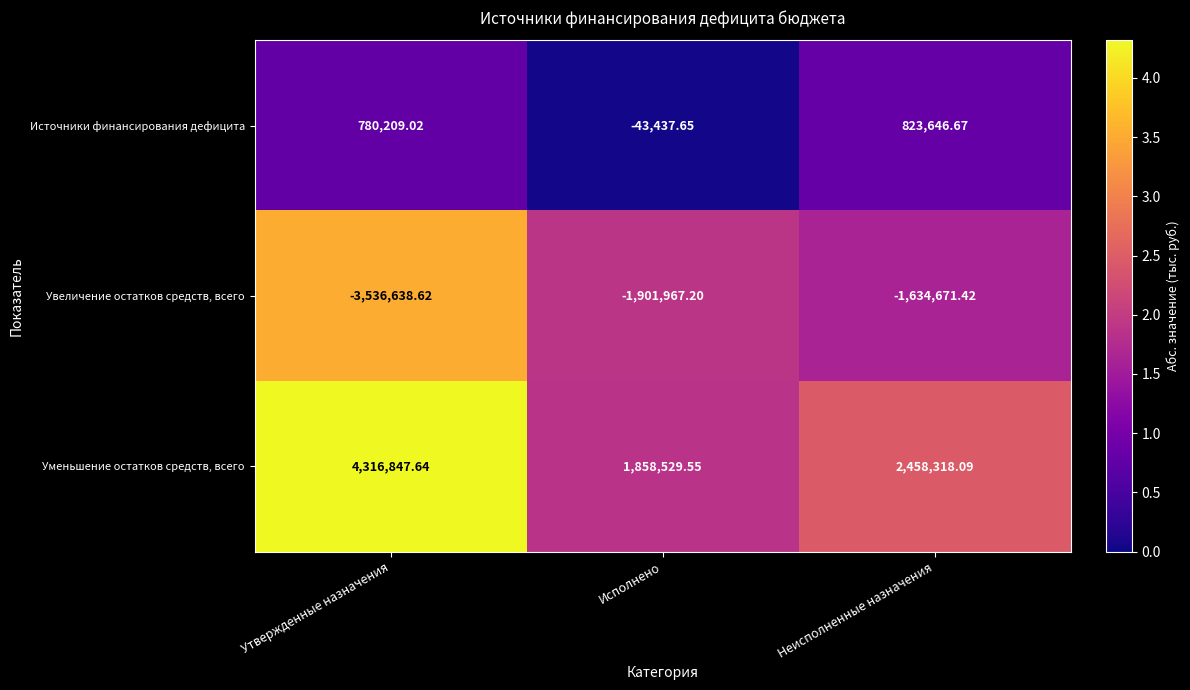

List the series in order of their overall mean, lowest first.

Увеличение остатков средств, всего, Источники финансирования дефицита, Уменьшение остатков средств, всего